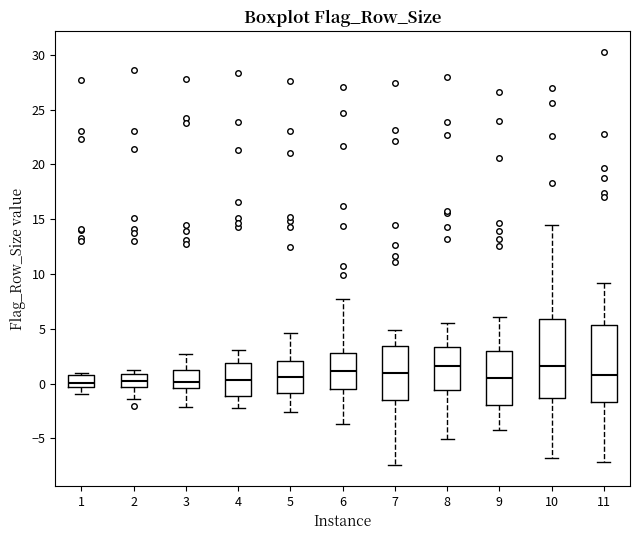

Reading left to right, read every box against the y-axis: the position of its median line, the range the box covers, and the ends of its whiskers. The values are not printed on the chart, so give them approximately, as read against the axis.

1: median 0.0, box -0.5 to 0.5, whiskers -1.0 to 1.0
2: median 0.5, box -0.5 to 1.0, whiskers -1.5 to 1.5
3: median 0.0, box -0.5 to 1.0, whiskers -2.0 to 2.5
4: median 0.5, box -1.0 to 2.0, whiskers -2.5 to 3.0
5: median 0.5, box -1.0 to 2.0, whiskers -2.5 to 4.5
6: median 1.0, box -0.5 to 3.0, whiskers -3.5 to 7.5
7: median 1.0, box -1.5 to 3.5, whiskers -7.5 to 5.0
8: median 1.5, box -0.5 to 3.5, whiskers -5.0 to 5.5
9: median 0.5, box -2.0 to 3.0, whiskers -4.0 to 6.0
10: median 1.5, box -1.5 to 6.0, whiskers -7.0 to 14.5
11: median 1.0, box -1.5 to 5.5, whiskers -7.0 to 9.0